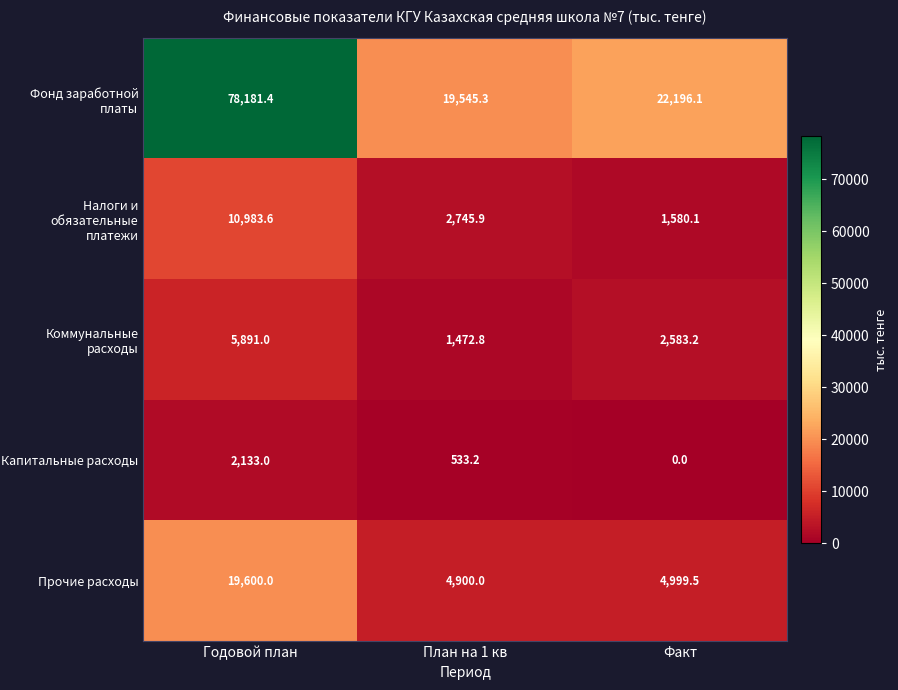

What is the spread (max minus min) of values at Факт?

22196.1